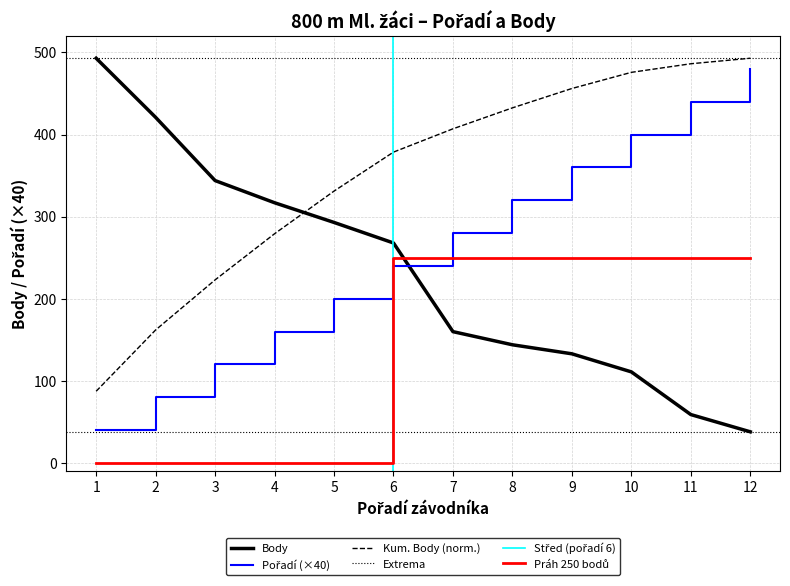

What is the average value of the Body series?

231.8